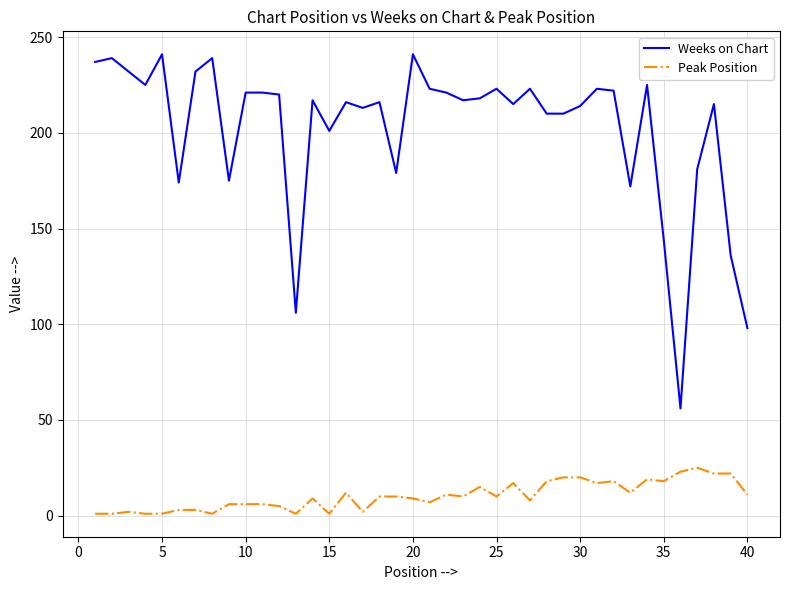

Rank the series by their maximum value, from highest to lowest.

Weeks on Chart, Peak Position